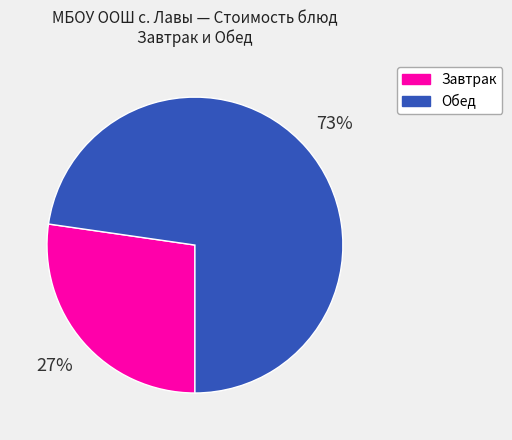

How many slices are in this pie chart?

2